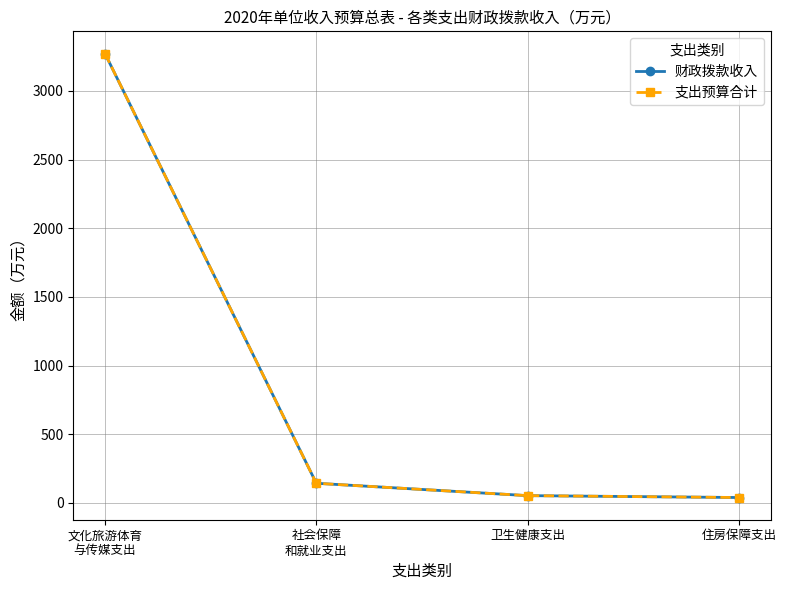

Which has a higher value, 社会保障
和就业支出 or 卫生健康支出?

社会保障
和就业支出